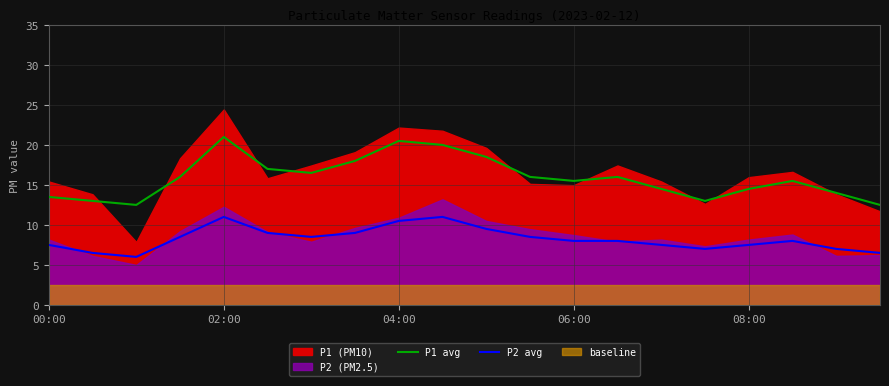

True or false: P1 avg and P2 avg cross at least once.

False